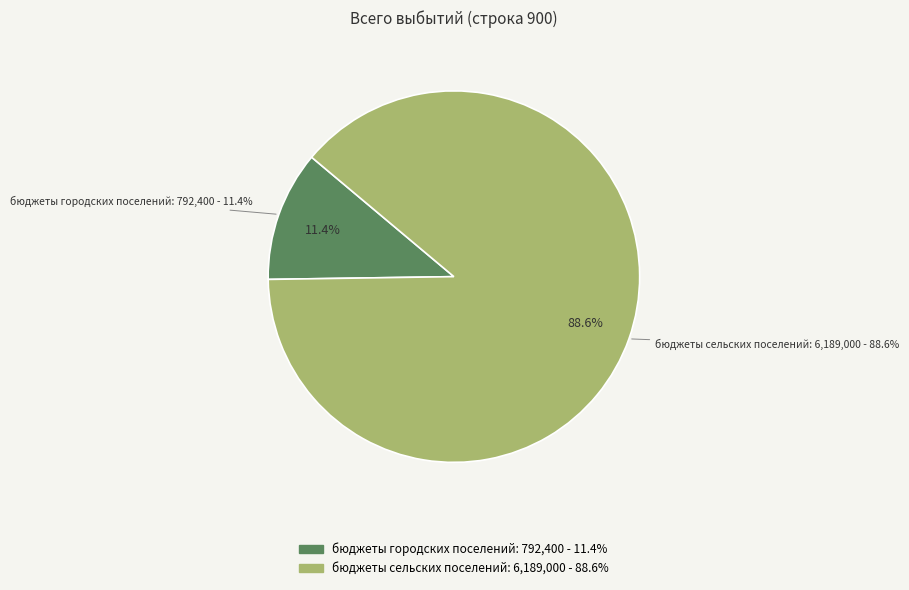

What portion of the pie excludes бюджеты сельских поселений: 6189000?

11.4%